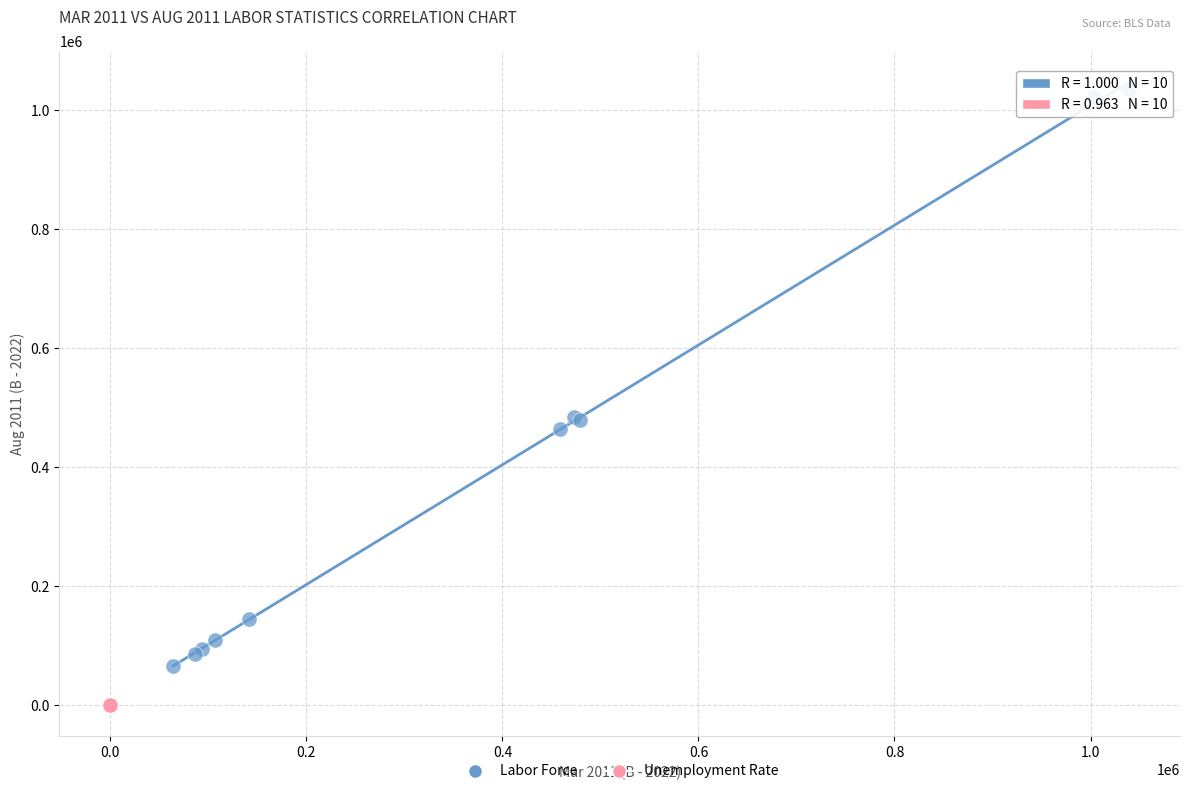

Which series contains the highest Y value?

Labor Force